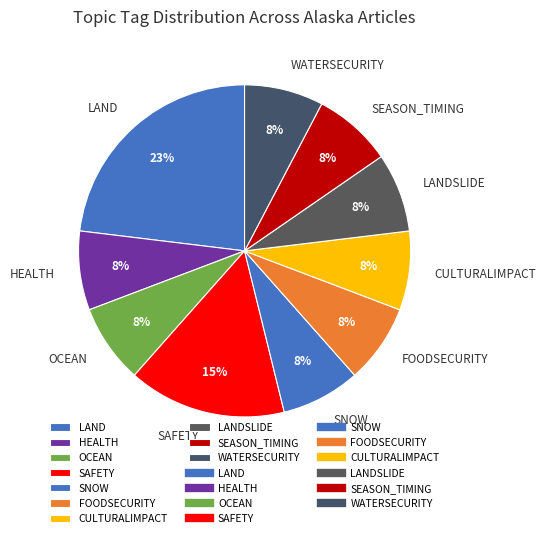

Does any single category account for the majority?

No